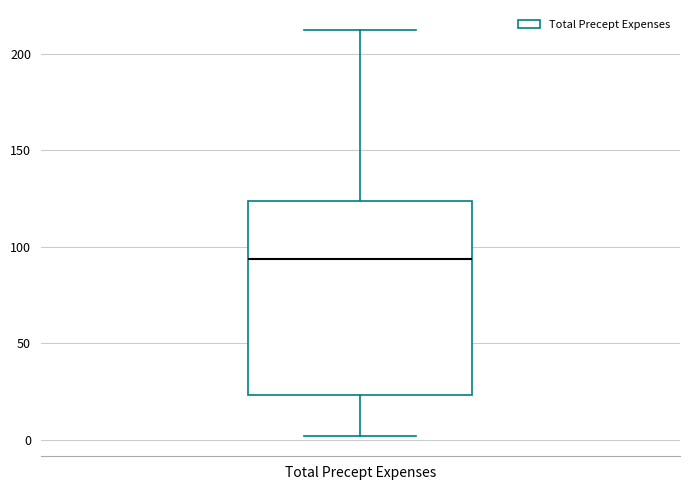

Transcribe this box plot: give where the median line is, the range the box spans, and where the two whiskers end, as read against the y-axis. The values are not printed on the chart, so give them approximately, as read against the axis.

median 95, box 25 to 125, whiskers 0 to 210